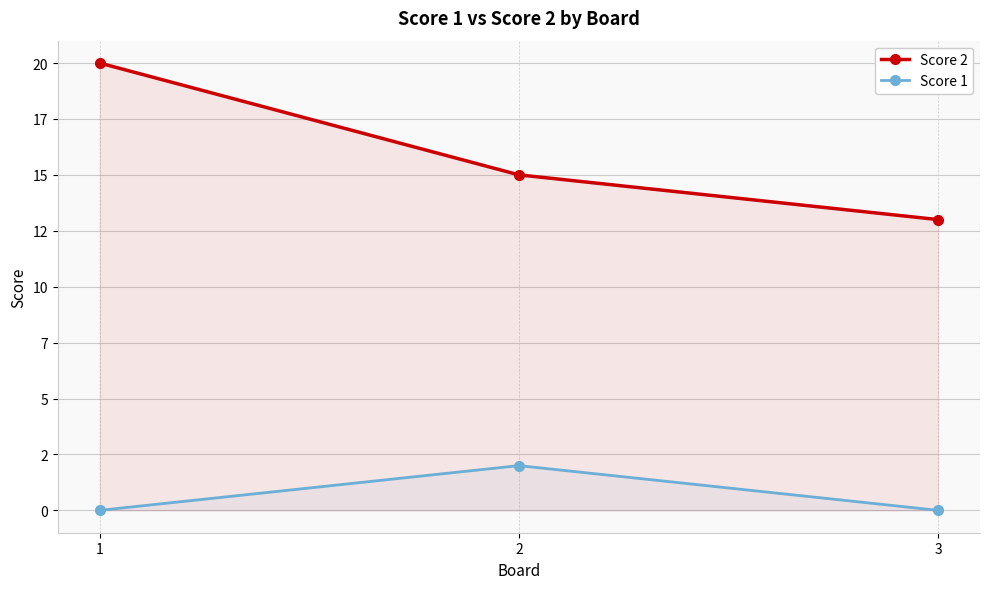

List the labels in order of Score 1 value, largest first.

2, 1, 3